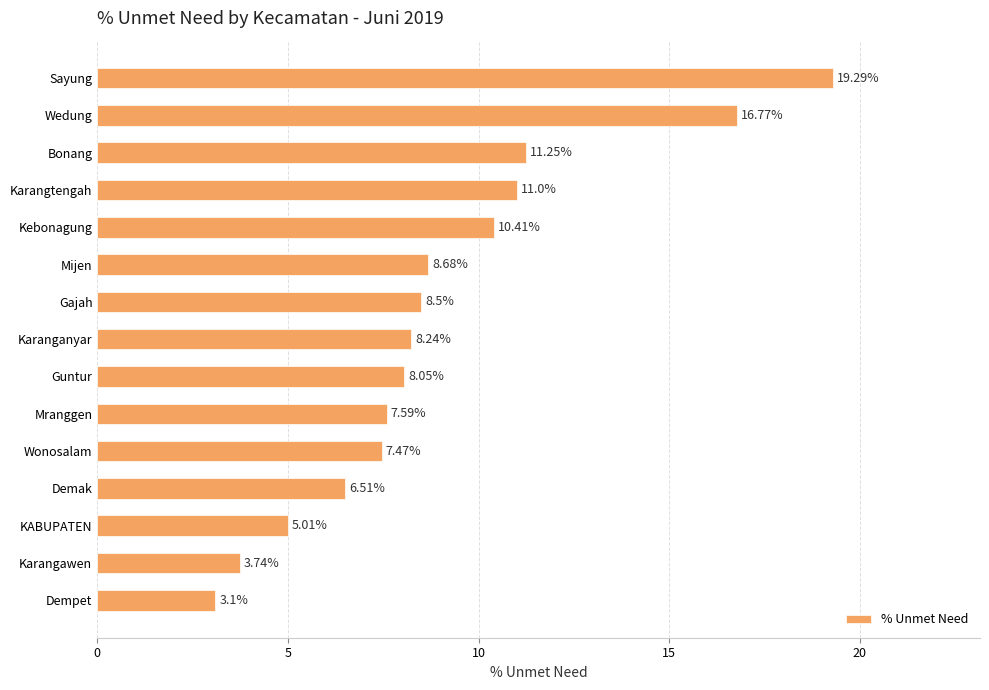

Rank the categories by value from lowest to highest.

Dempet, Karangawen, KABUPATEN, Demak, Wonosalam, Mranggen, Guntur, Karanganyar, Gajah, Mijen, Kebonagung, Karangtengah, Bonang, Wedung, Sayung